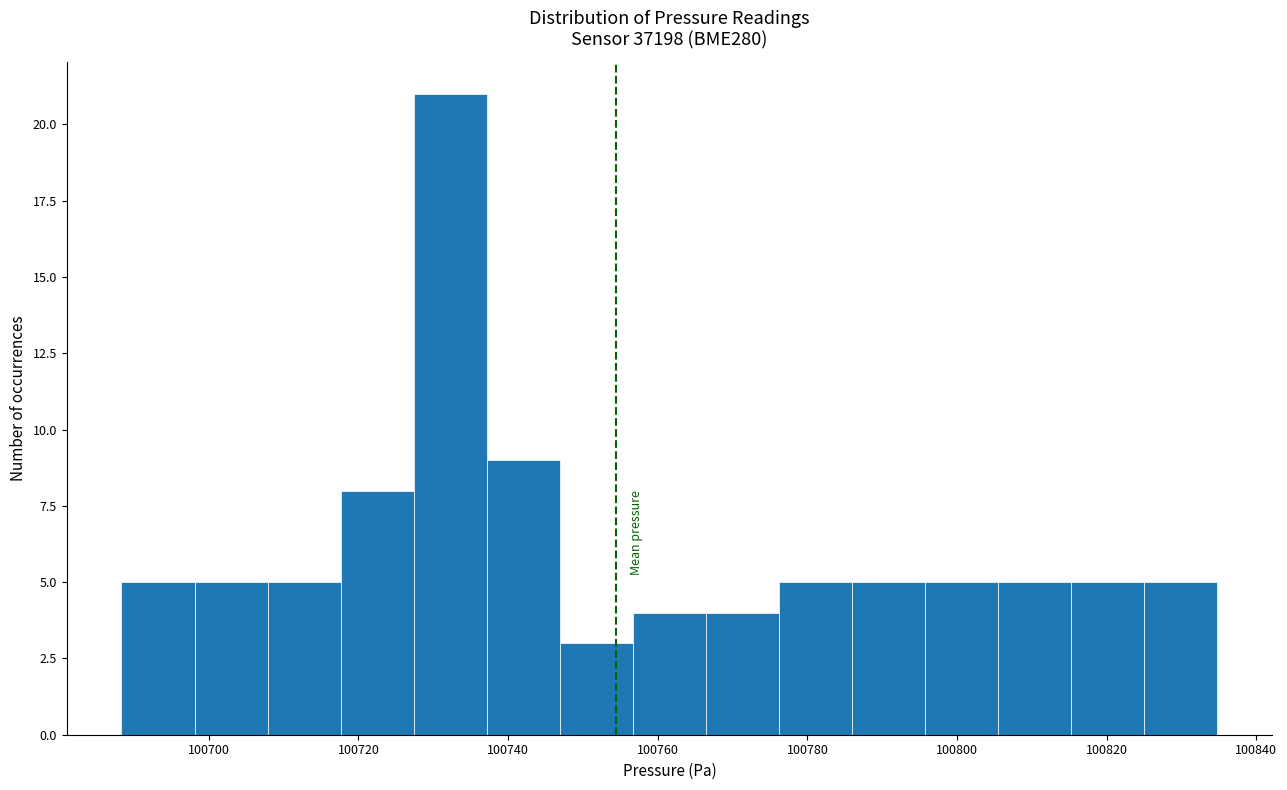

Reading left to right, transcribe this chart: for each bar, give the range it covers on the x-axis and its height. Neither the bar edges nor the heights are printed on the chart, so give them approximately, as read against the axes.

100688 to 100698: 5
100698 to 100708: 5
100708 to 100718: 5
100718 to 100728: 8
100728 to 100738: 21
100738 to 100746: 9
100746 to 100756: 3
100756 to 100766: 4
100766 to 100776: 4
100776 to 100786: 5
100786 to 100796: 5
100796 to 100806: 5
100806 to 100816: 5
100816 to 100826: 5
100826 to 100834: 5